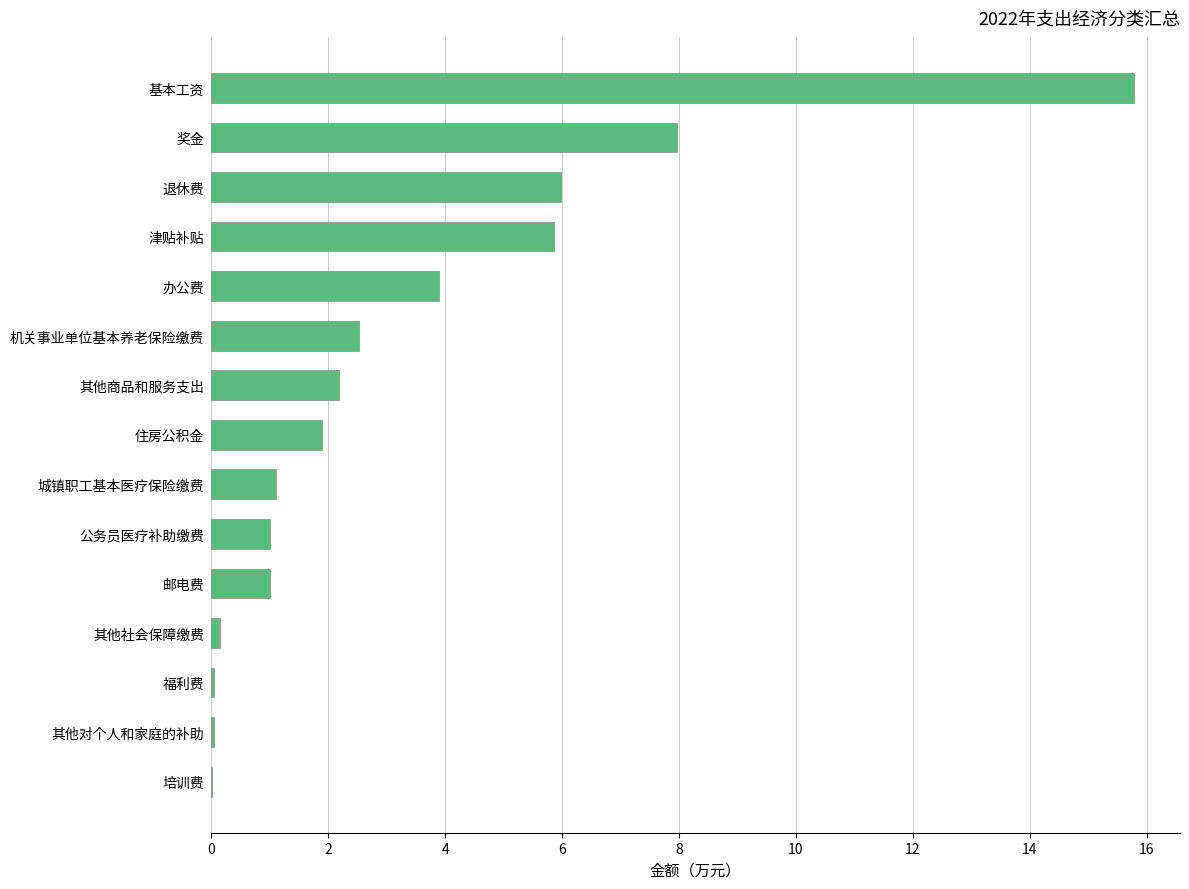

Count the number of data series in this chart.

1